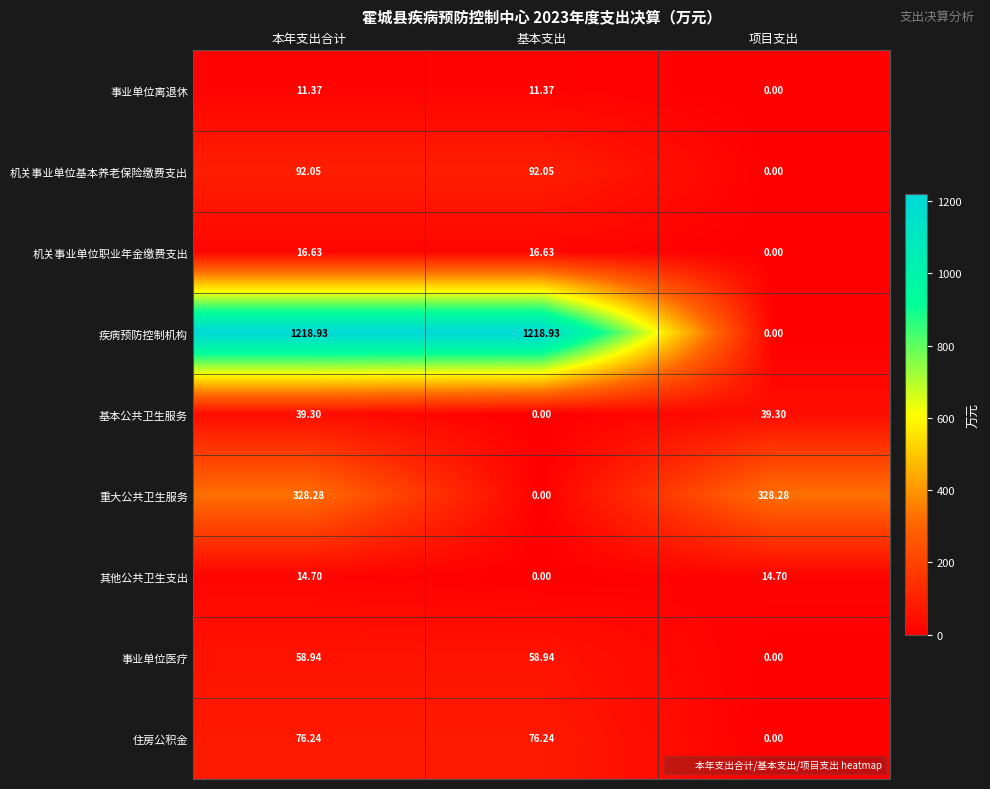

Which series changed the most between 基本支出 and 项目支出?

疾病预防控制机构